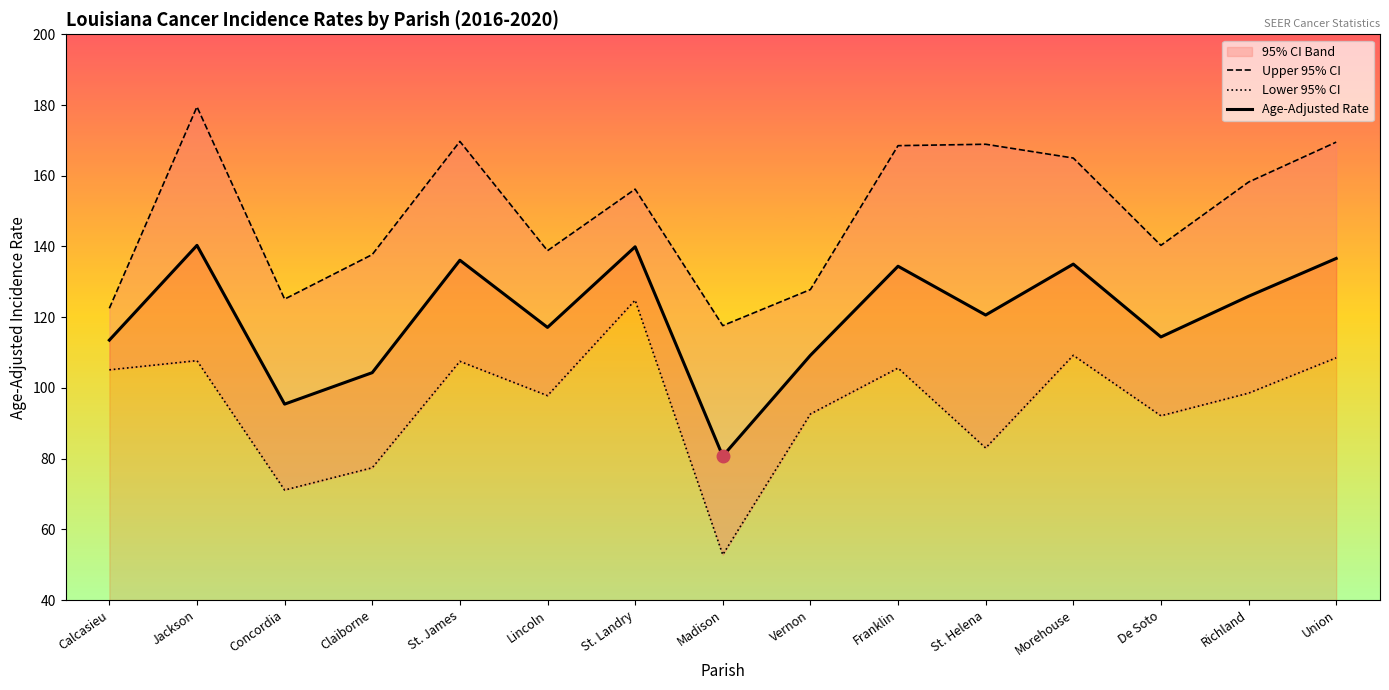

True or false: Upper 95% CI and Age-Adjusted Rate cross at least once.

False